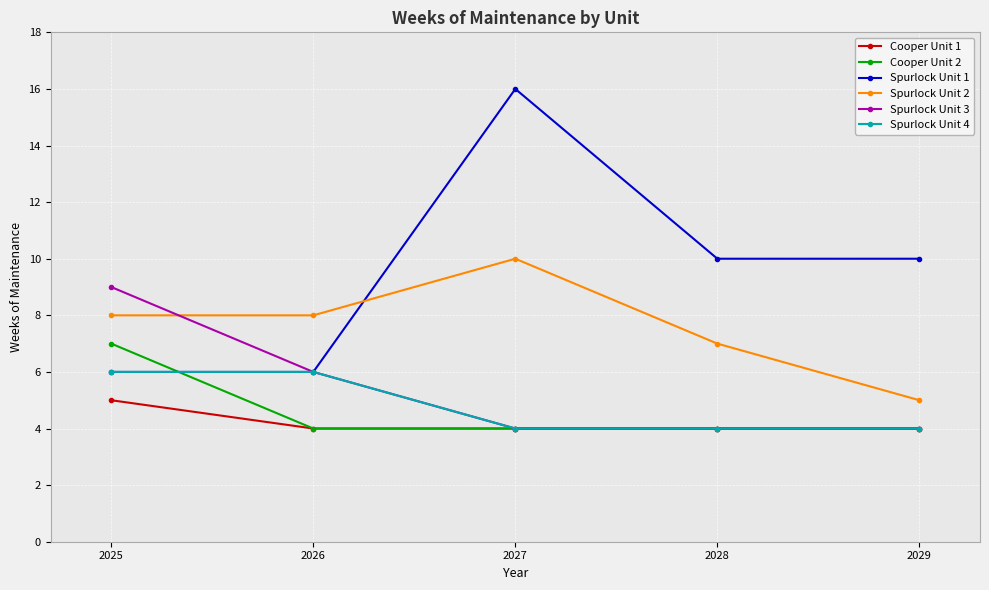

How many distinct data groups are displayed?

6